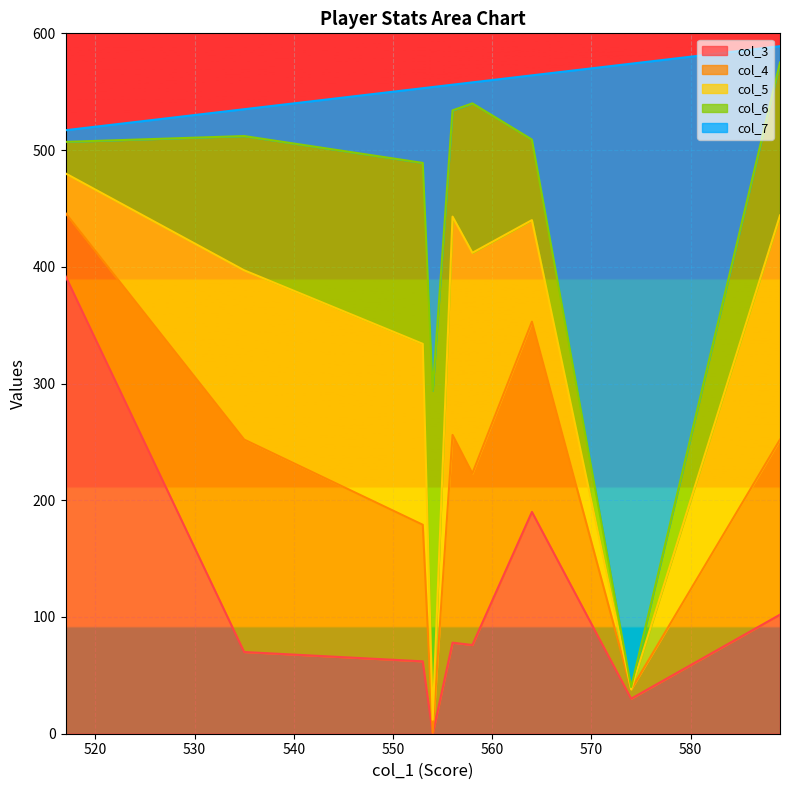

How many lines are shown in the chart?

5